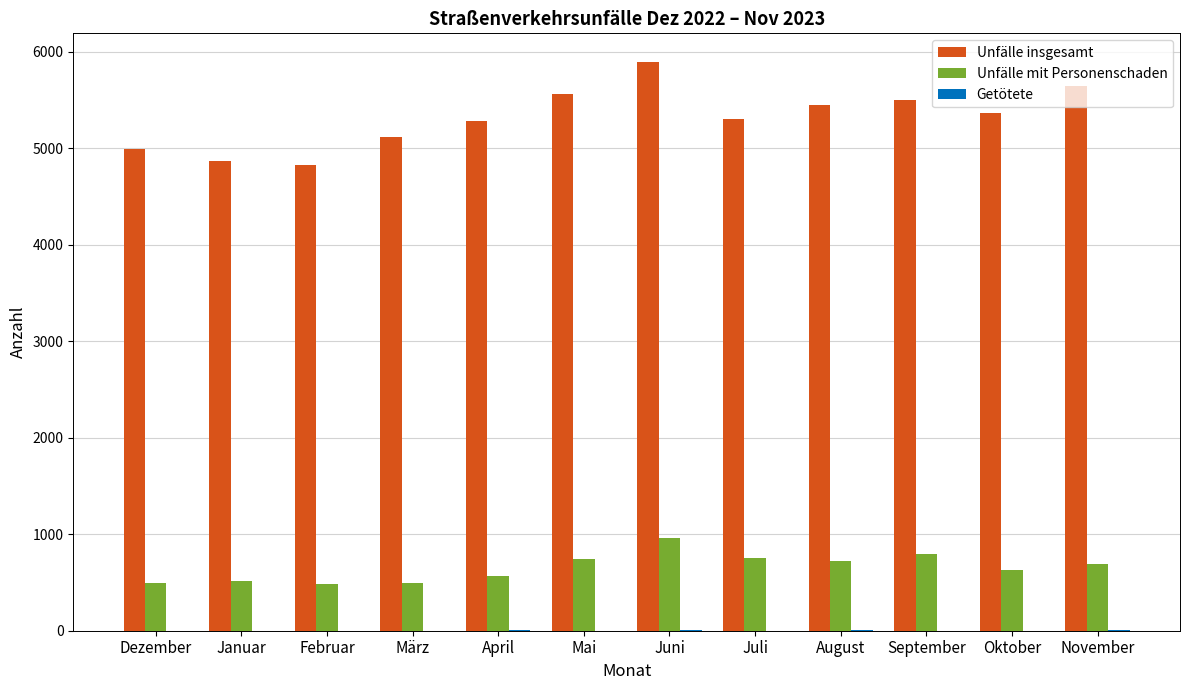

At which category is the sum across all series the highest?

Juni